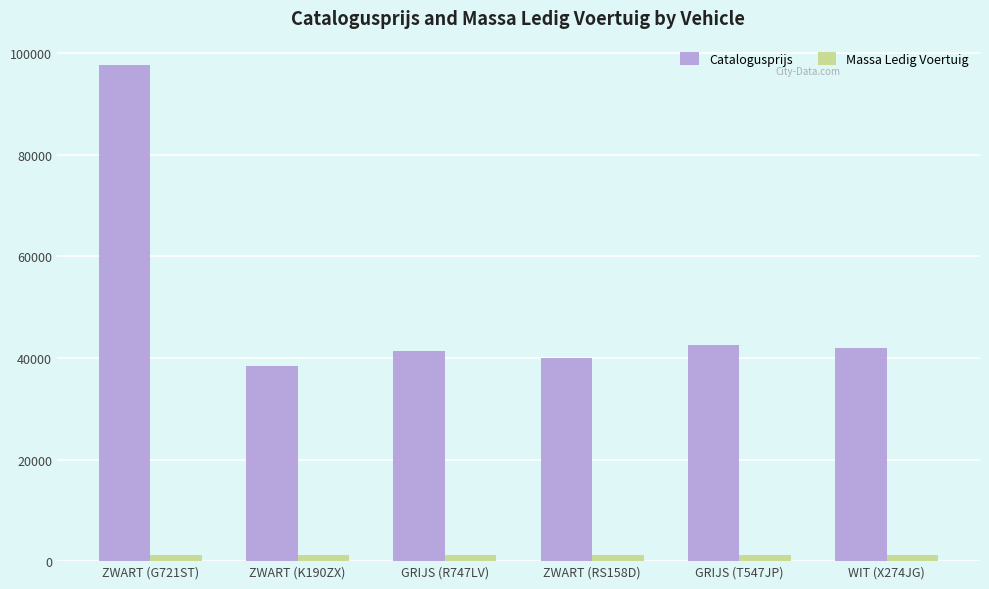

List the series in order of their peak value, lowest first.

Massa Ledig Voertuig, Catalogusprijs